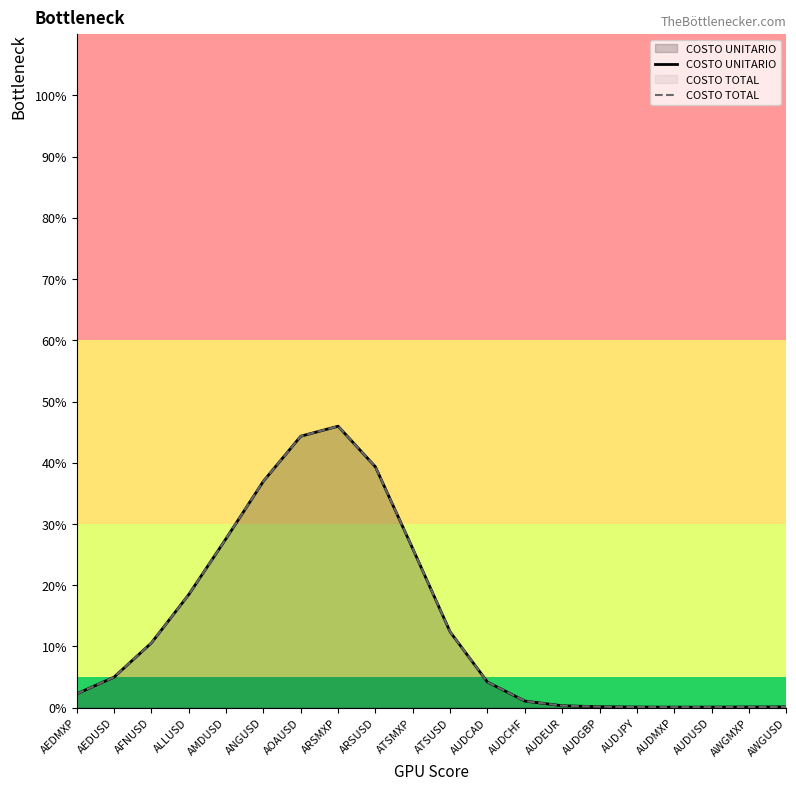

How many data points in COSTO TOTAL are above 4?

11